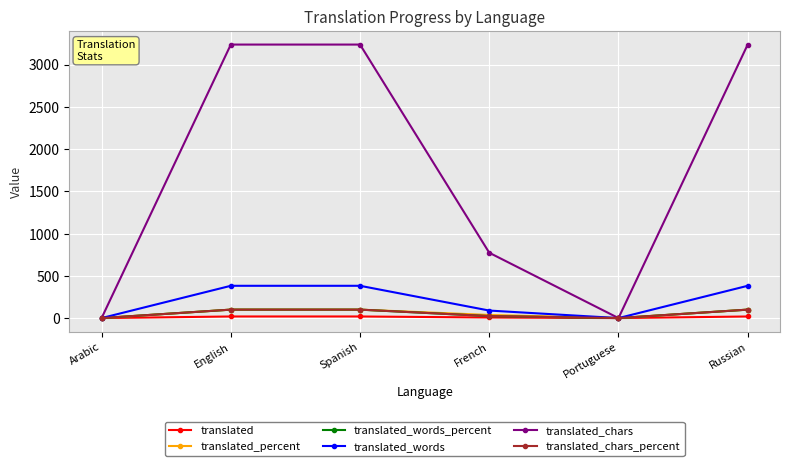

What is the difference between the second highest and minimum values in the translated series?

19.0